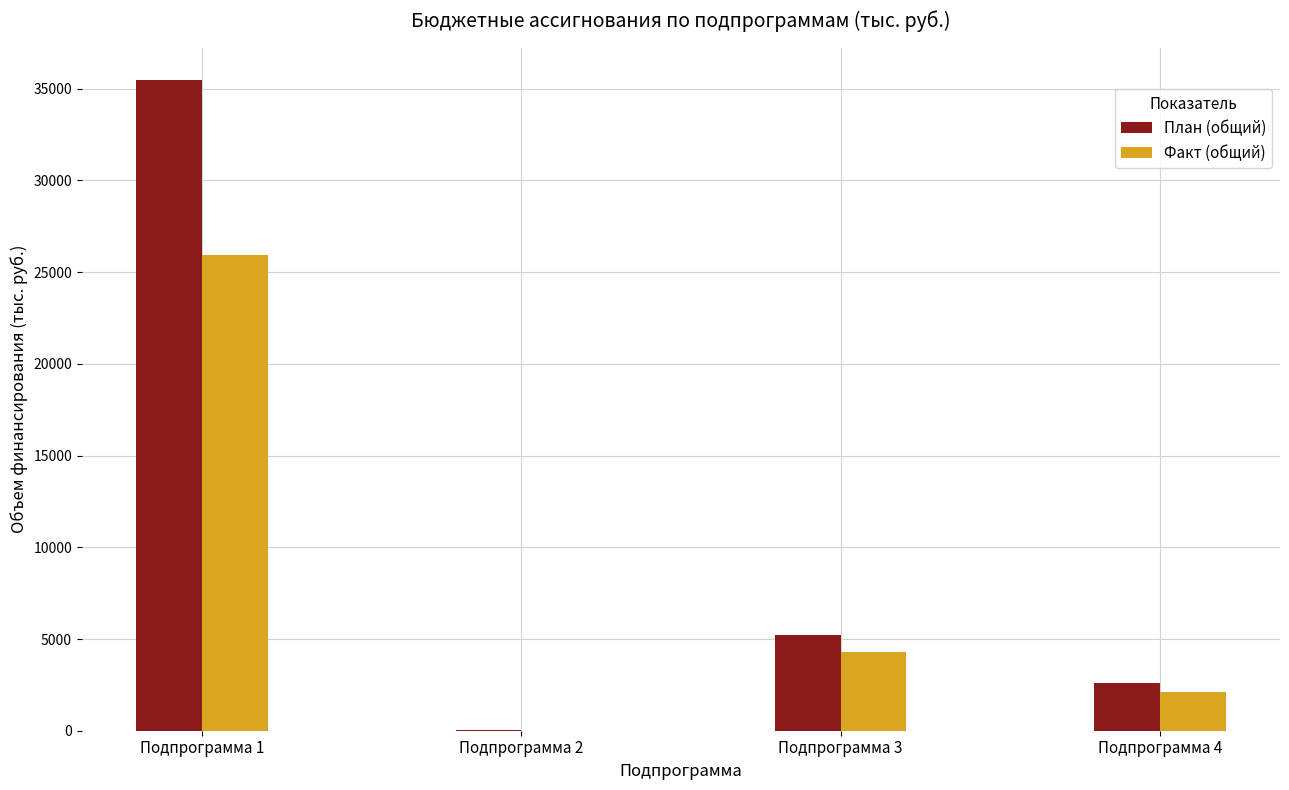

Reading left to right, extract all data points from this chart.

План (общий): 35470.7	26.0	5227.6	2583.0
Факт (общий): 25924.1	8.0	4300.6	2107.3